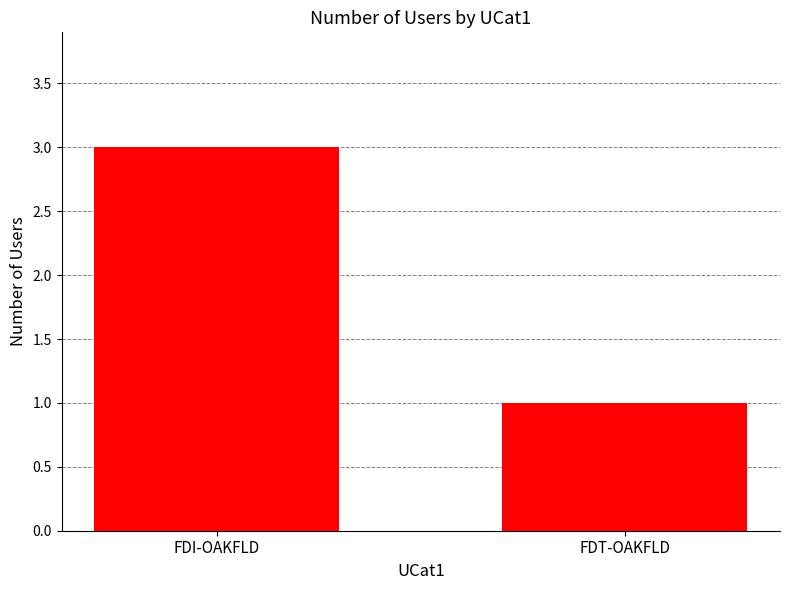

What is the value of the 2nd bar from the left?

1